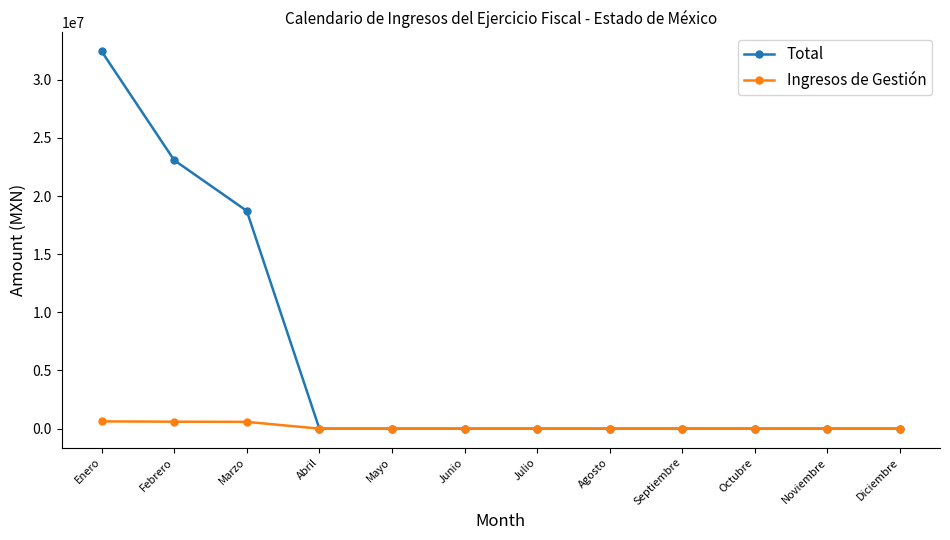

Which series has the widest spread of values?

Total